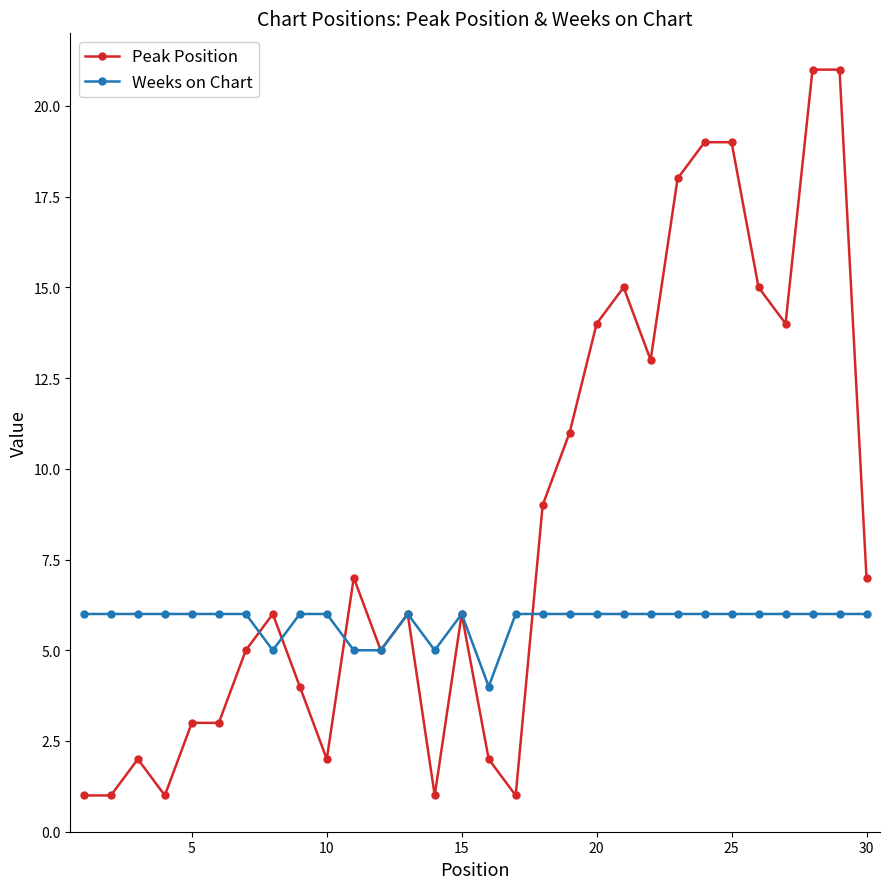

Rank the series by their maximum value, from lowest to highest.

Weeks on Chart, Peak Position